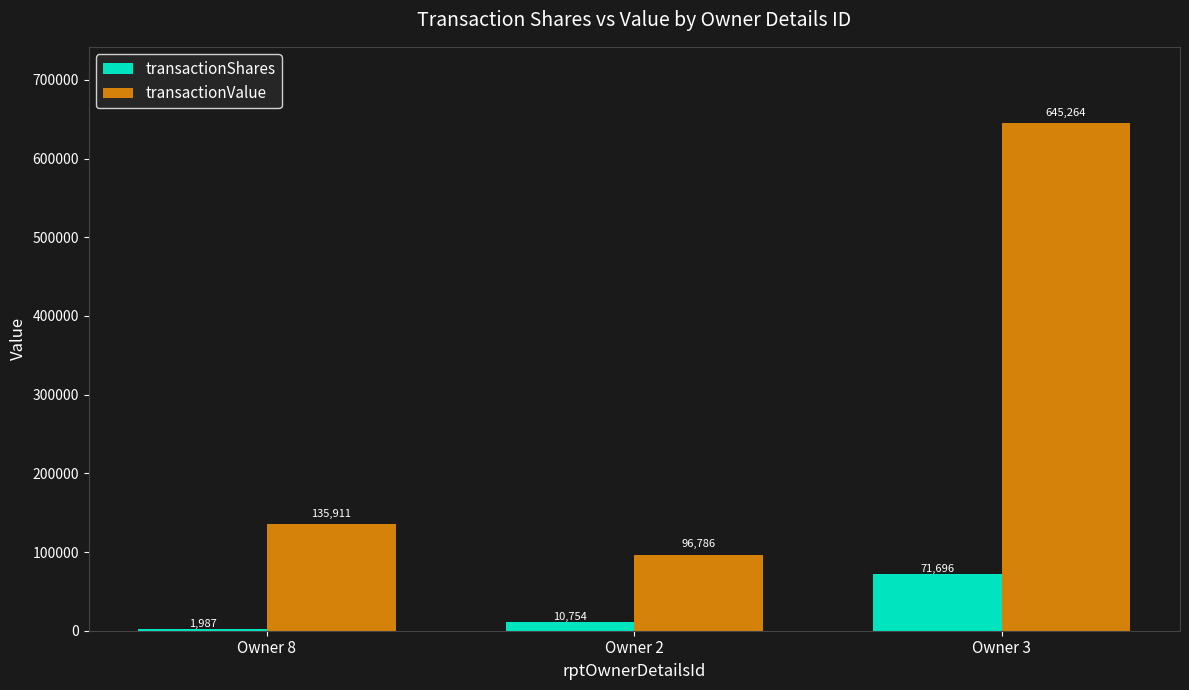

What is the sum of all transactionShares values?

84437